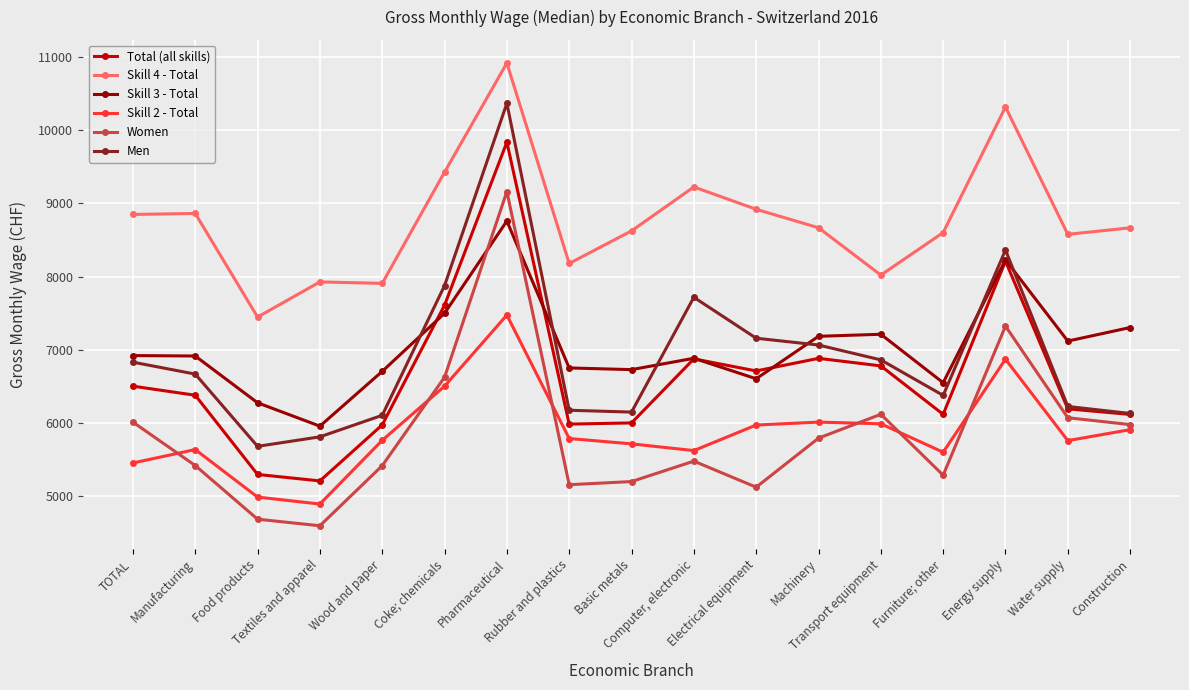

What is the sum of all Total (all skills) values?

112665